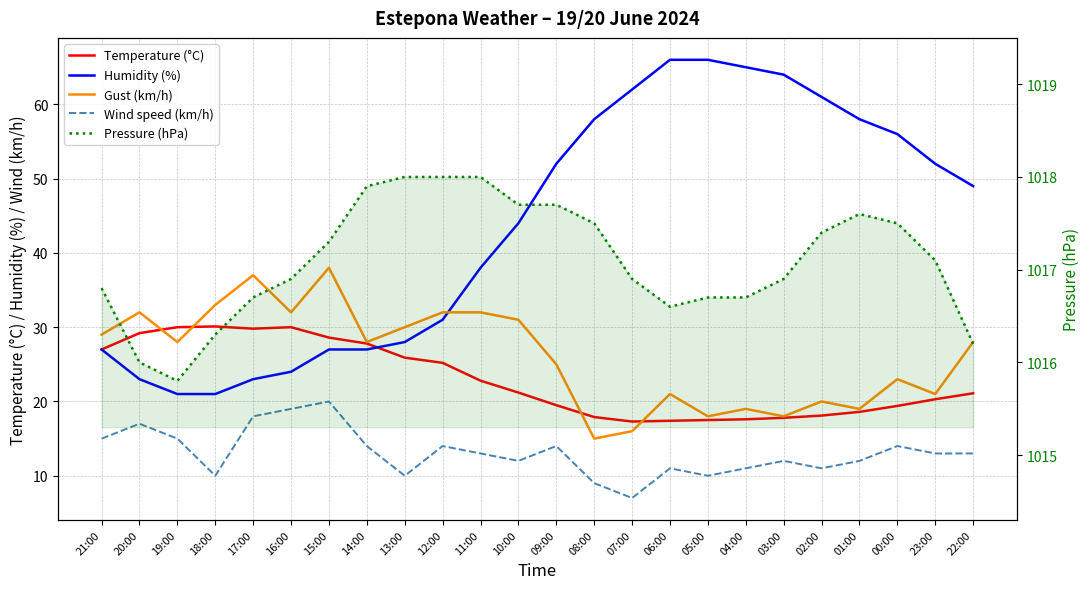

After their last crossing, which series has the higher values: Temperature (°C) or Humidity (%)?

Humidity (%)